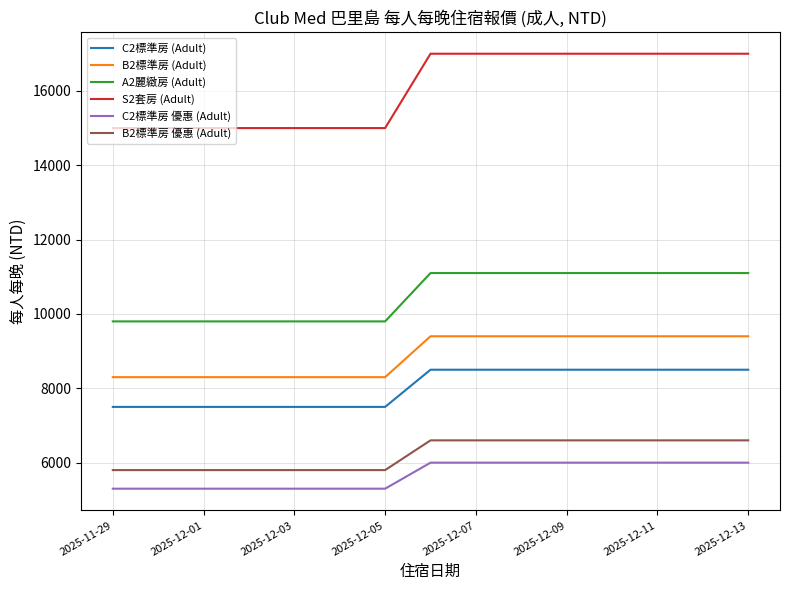

Reading right to left, list all the values displayed in this chart.

C2標準房 (Adult): 8500	8500	8500	8500	8500	8500	8500	8500	7500	7500	7500	7500	7500	7500	7500
B2標準房 (Adult): 9400	9400	9400	9400	9400	9400	9400	9400	8300	8300	8300	8300	8300	8300	8300
A2麗緻房 (Adult): 11100	11100	11100	11100	11100	11100	11100	11100	9800	9800	9800	9800	9800	9800	9800
S2套房 (Adult): 17000	17000	17000	17000	17000	17000	17000	17000	15000	15000	15000	15000	15000	15000	15000
C2標準房 優惠 (Adult): 6000	6000	6000	6000	6000	6000	6000	6000	5300	5300	5300	5300	5300	5300	5300
B2標準房 優惠 (Adult): 6600	6600	6600	6600	6600	6600	6600	6600	5800	5800	5800	5800	5800	5800	5800